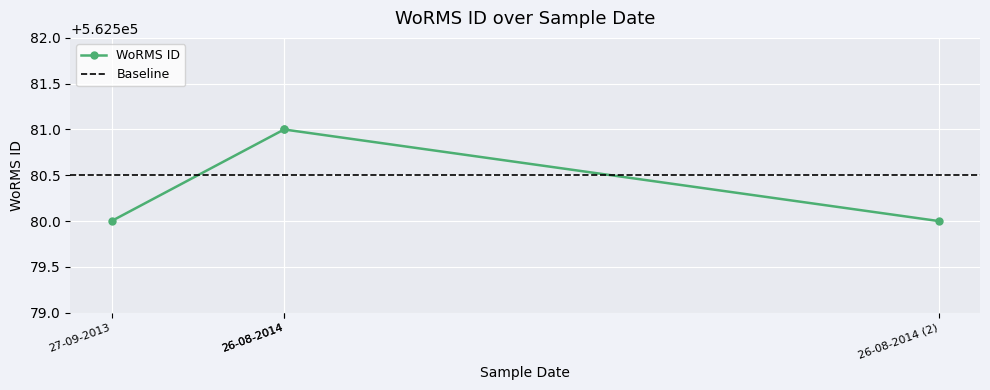

Is it true that the value at 27-09-2013 is 177078?

False